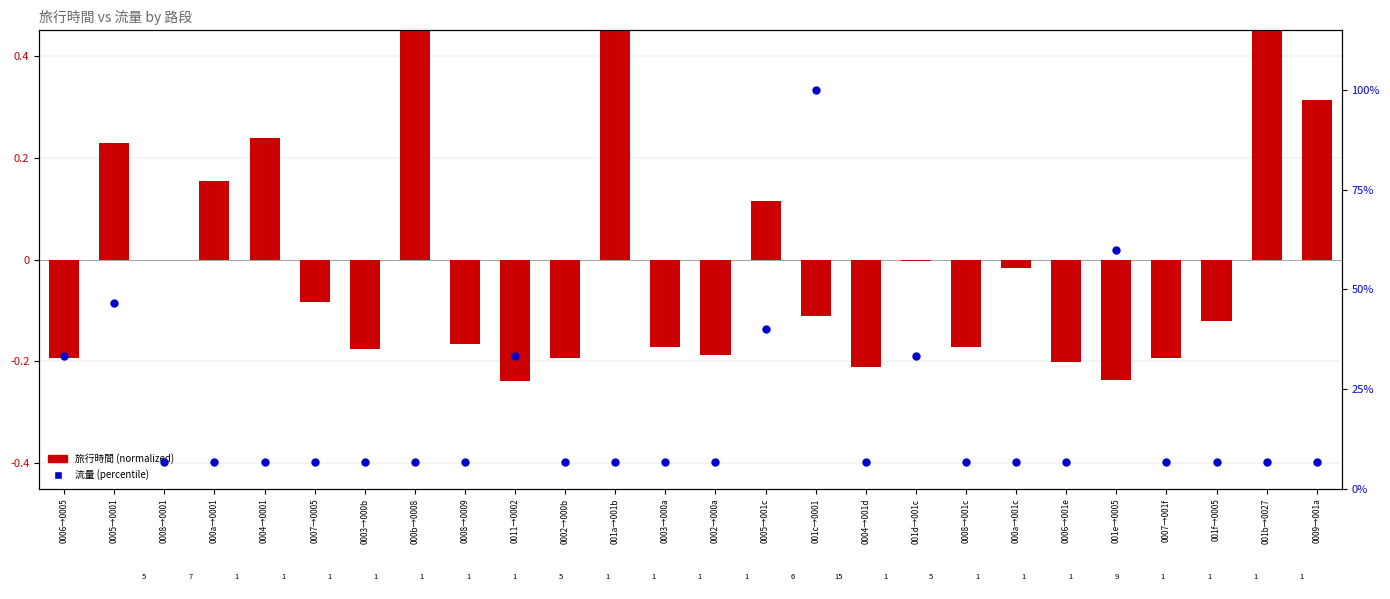

Which series contains the lowest Y value?

旅行時間 (normalized)